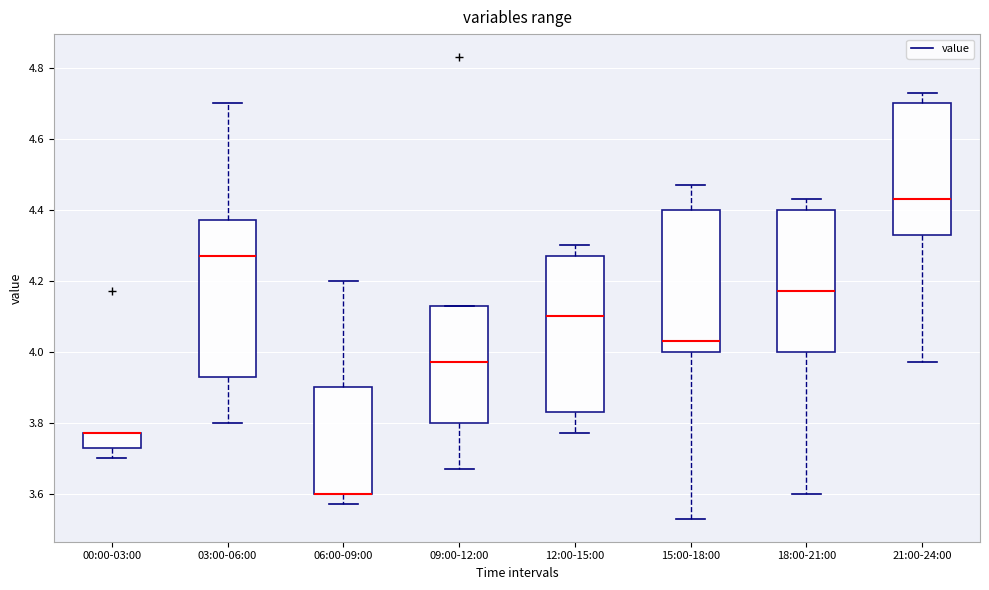

Reading left to right, read every box against the y-axis: the position of its median line, the range the box covers, and the ends of its whiskers. The values are not printed on the chart, so give them approximately, as read against the axis.

00:00-03:00: median 3.78 (drawn on the box's upper edge), box 3.74 to 3.78, whiskers 3.70 to 3.78
03:00-06:00: median 4.28, box 3.94 to 4.38, whiskers 3.80 to 4.70
06:00-09:00: median 3.60 (drawn on the box's lower edge), box 3.60 to 3.90, whiskers 3.58 to 4.20
09:00-12:00: median 3.98, box 3.80 to 4.14, whiskers 3.68 to 4.14
12:00-15:00: median 4.10, box 3.84 to 4.28, whiskers 3.78 to 4.30
15:00-18:00: median 4.04, box 4.00 to 4.40, whiskers 3.54 to 4.48
18:00-21:00: median 4.18, box 4.00 to 4.40, whiskers 3.60 to 4.44
21:00-24:00: median 4.44, box 4.34 to 4.70, whiskers 3.98 to 4.74